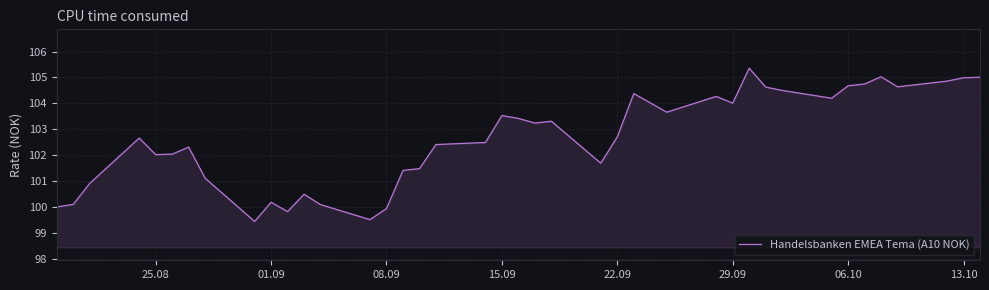

What is the difference between the maximum and minimum values?

5.9